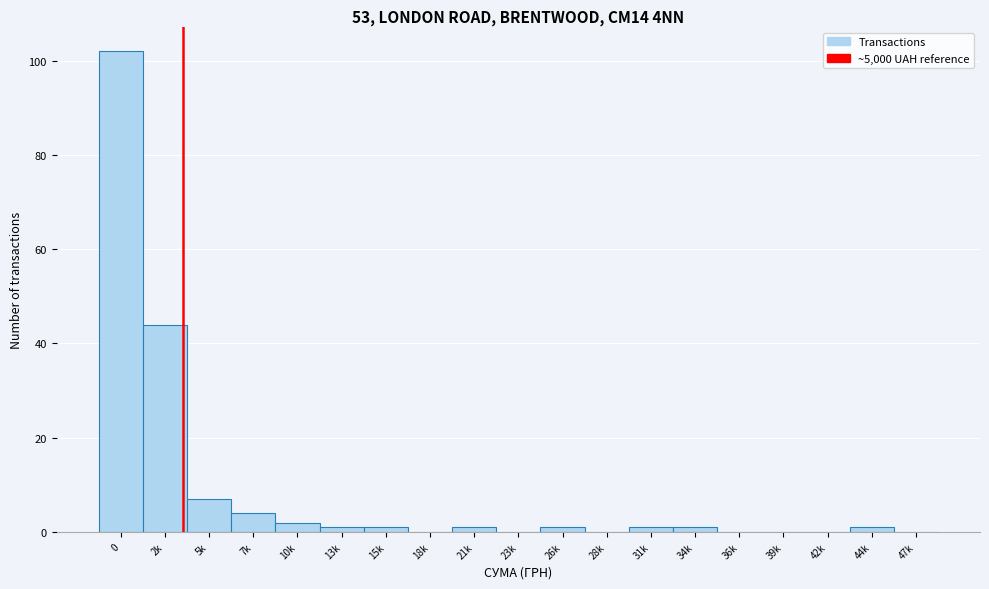

Reading left to right, transcribe all the data shown in this chart.

0=102	2k=44	5k=7	7k=4	10k=2	13k=1	15k=1	18k=0	21k=1	23k=0	26k=1	28k=0	31k=1	34k=1	36k=0	39k=0	42k=0	44k=1	47k=0